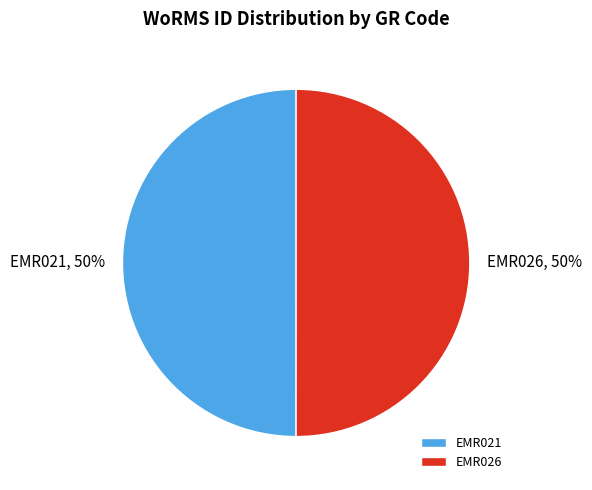

The EMR026 slice represents 50% of the pie. True or false?

True